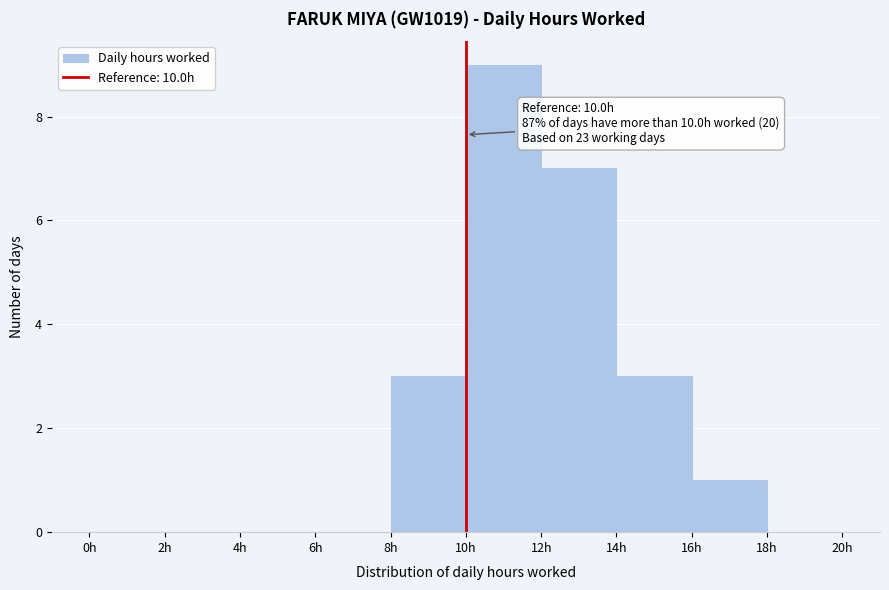

Over which range of the x-axis is the bar tallest?

10 to 12